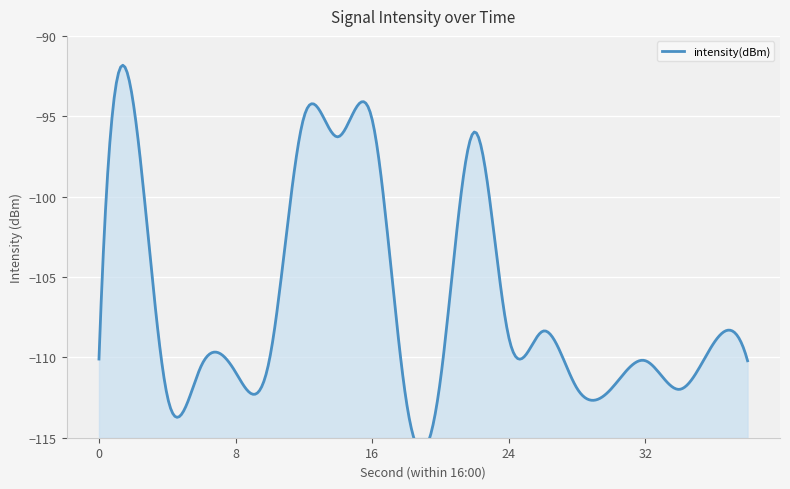

Reading right to left, extract all data points from this chart.

38=-110.2	36=-109.1	34=-112.0	32=-110.2	30=-112.0	28=-111.9	26=-108.4	24=-108.7	22=-96.0	20=-111.4	18=-112.7	16=-95.2	14=-96.3	12=-95.1	10=-110.1	8=-110.9	6=-110.5	4=-112.4	2=-94.1	0=-110.1